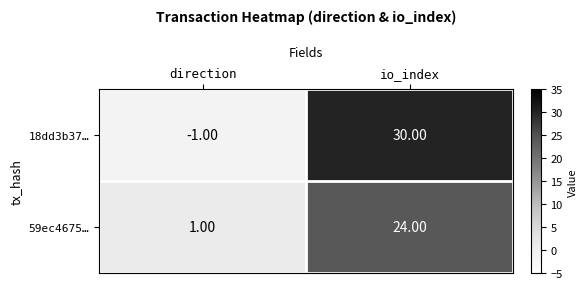

Which category has the lowest value across all series?

direction